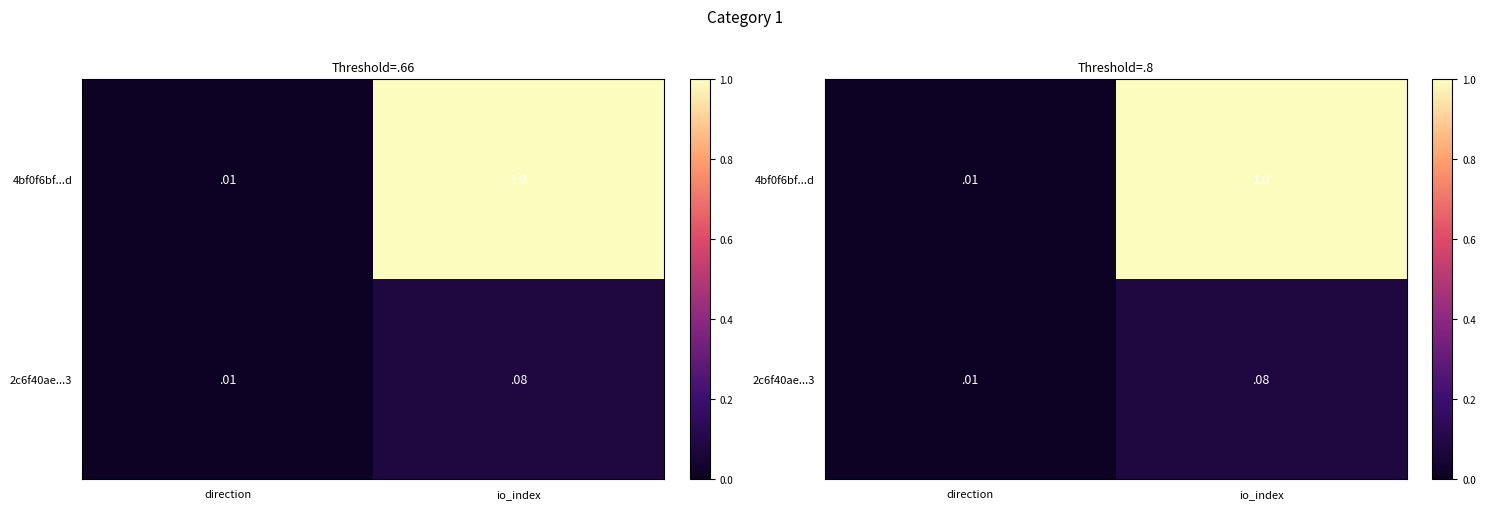

At direction, list the series in order from largest to smallest.

4bf0f6bf...d, 2c6f40ae...3